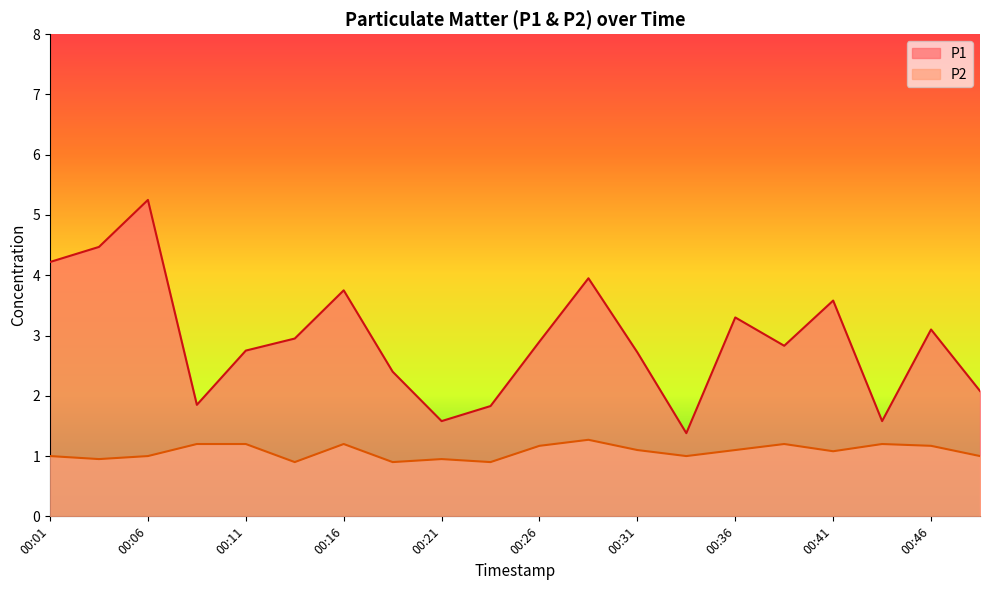

Which series has the widest spread of values?

P1